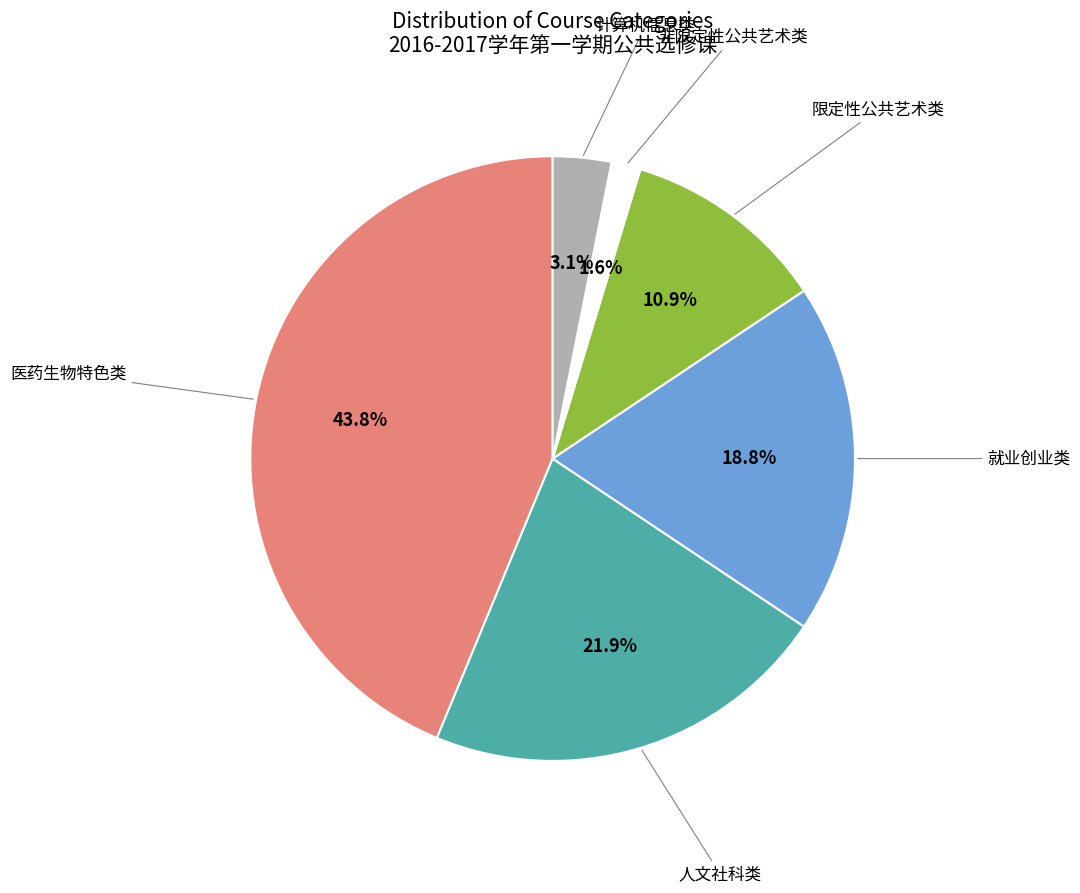

Is there any slice that represents more than half of the pie?

No